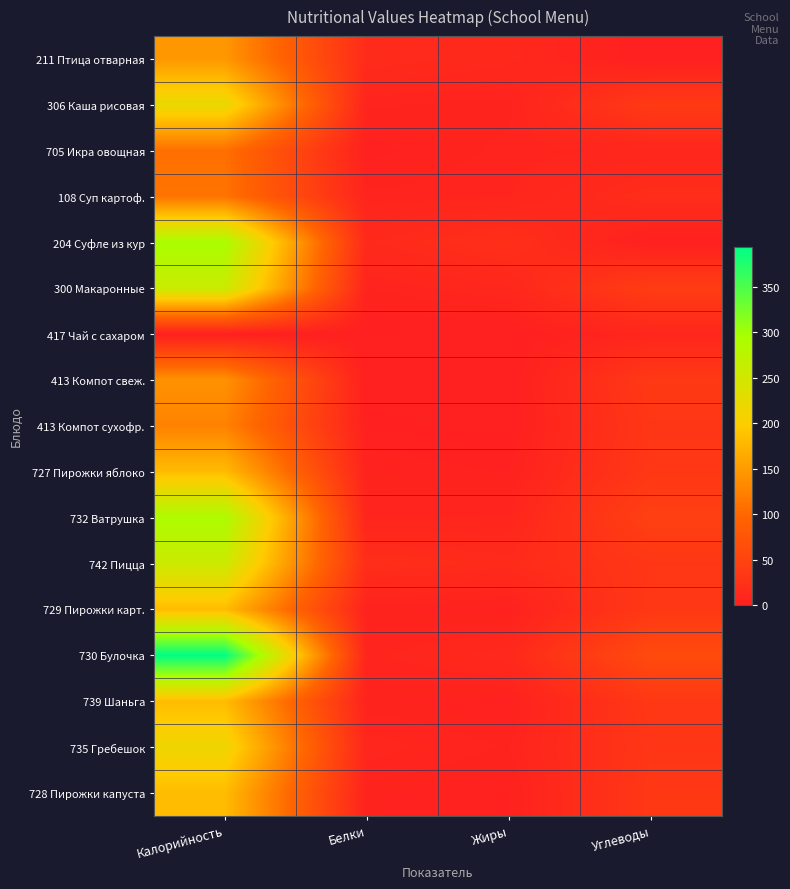

What is the total value across all series at Калорийность?

3295.8